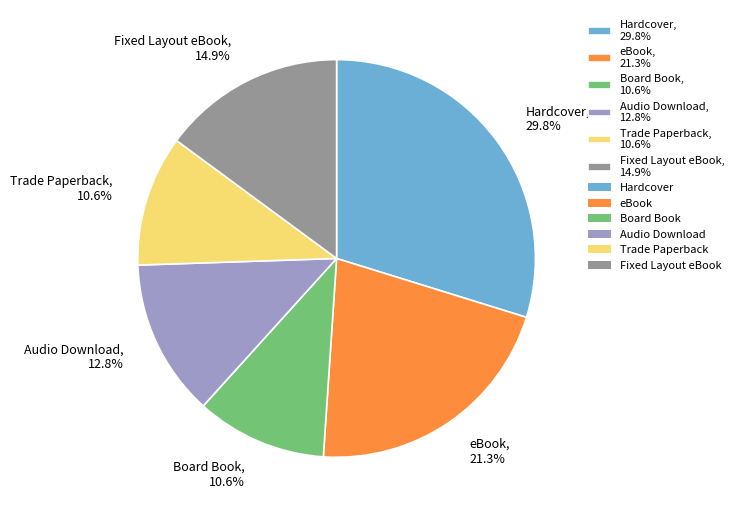

Between Trade Paperback and eBook, which is larger?

eBook